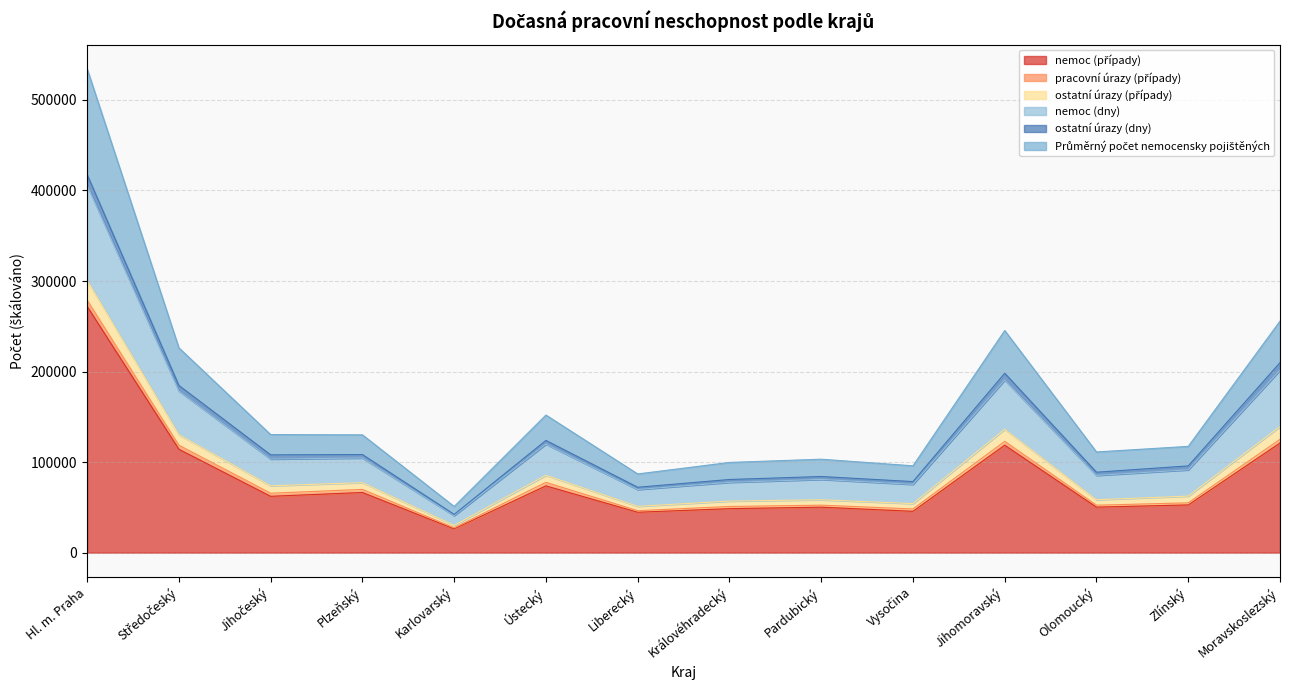

At which category is the sum across all series the highest?

Hl. m. Praha